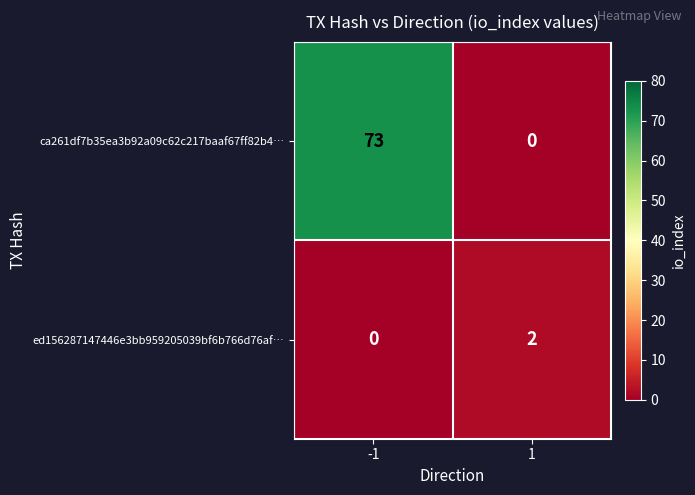

What is the difference between the highest and lowest values at -1?

73